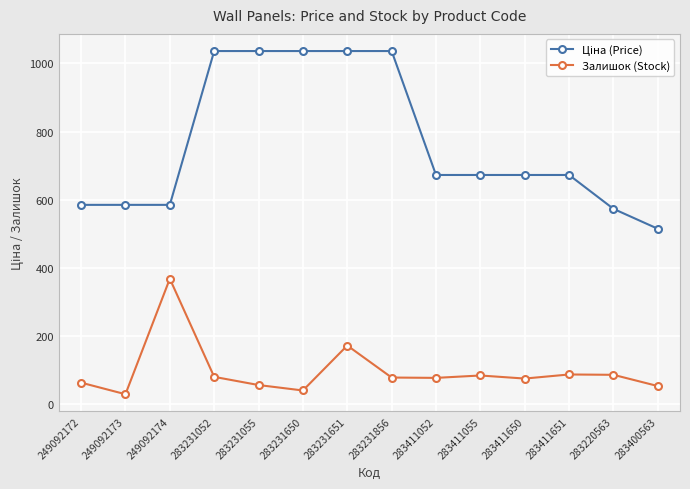

What is the sum of all Залишок (Stock) values?

1348.0